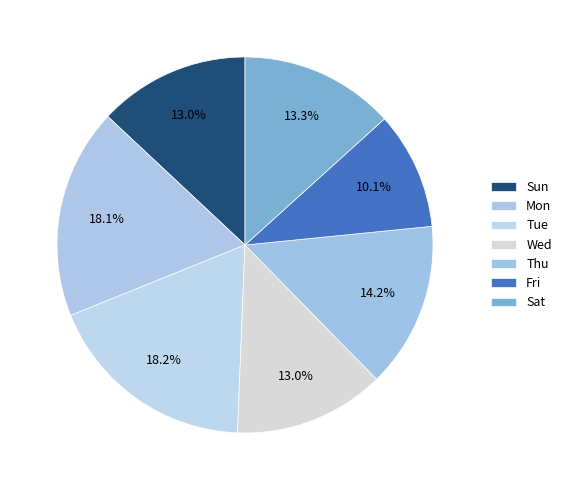

How many slices are in this pie chart?

7